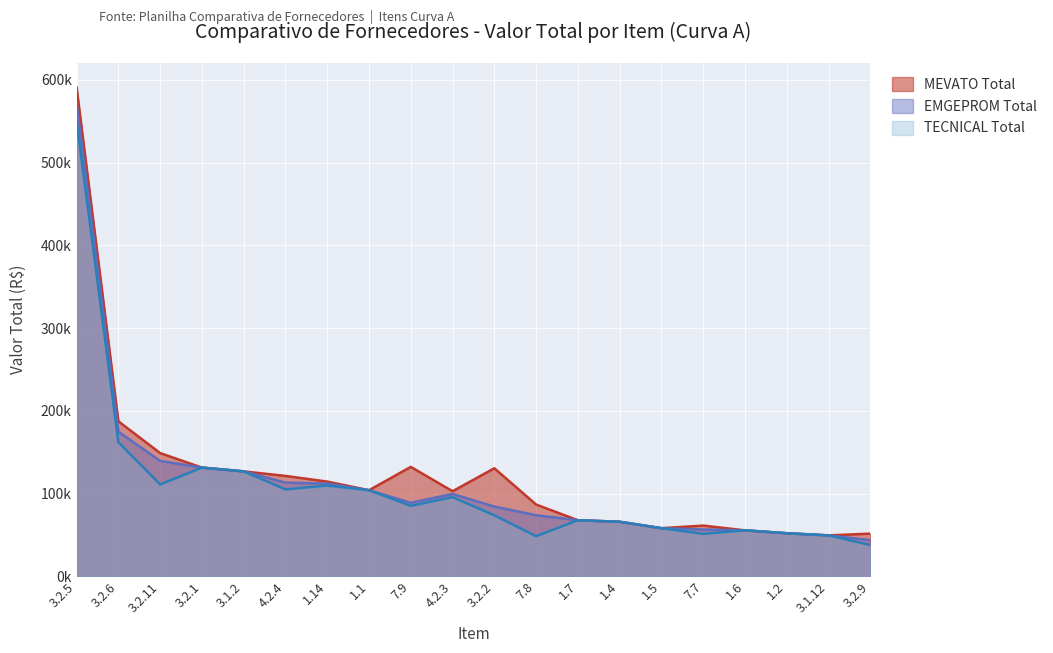

In EMGEPROM Total, how many points are higher than both neighbors (excluding endpoints)?

1